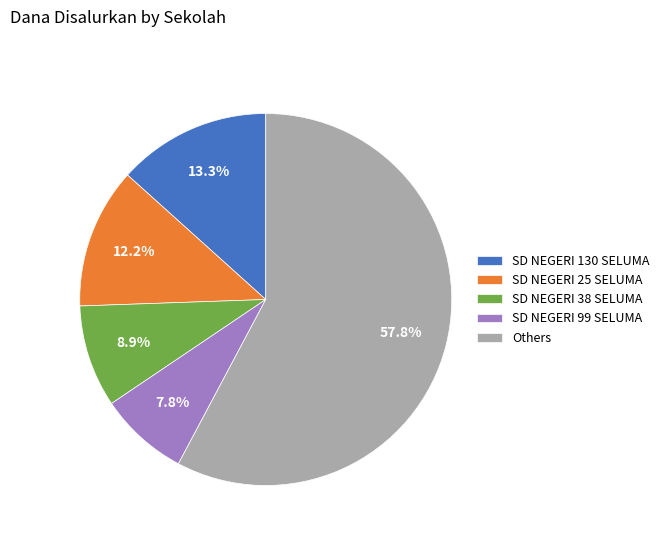

Combined, what portion of the pie is SD NEGERI 99 SELUMA and SD NEGERI 25 SELUMA?

20.0%